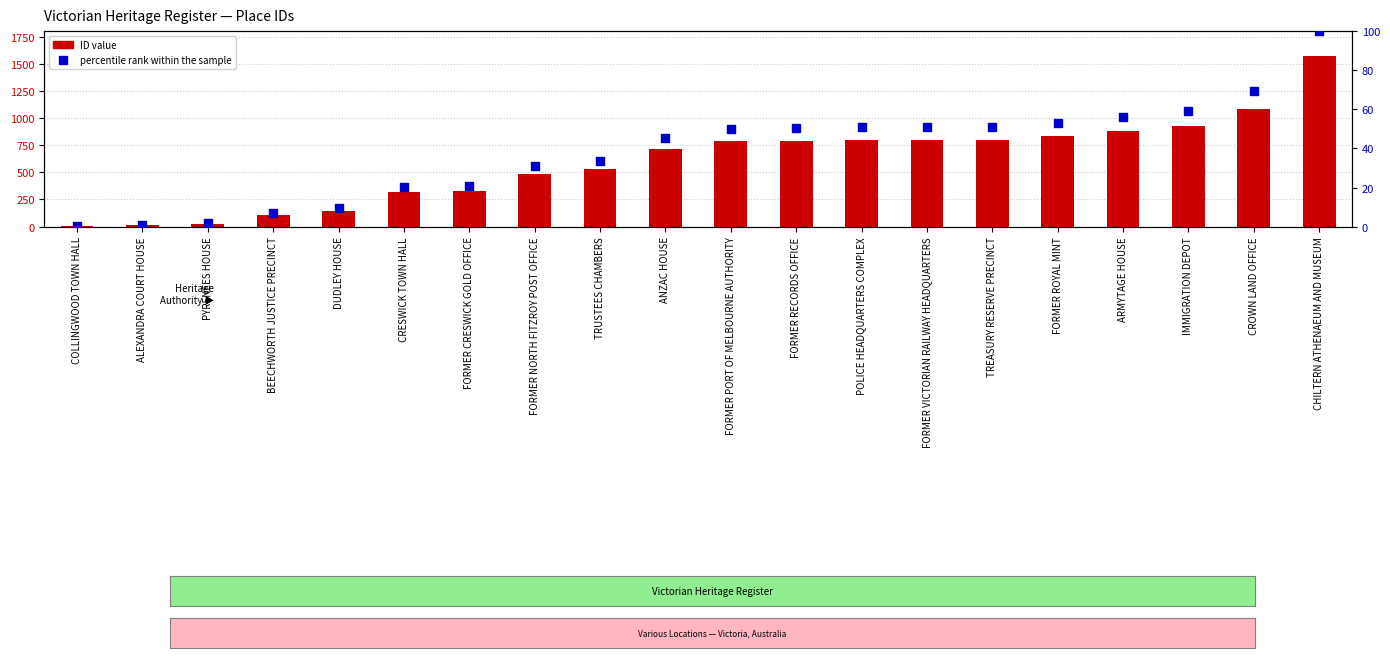

What is the total value across all series at FORMER NORTH FITZROY POST OFFICE?

519.1